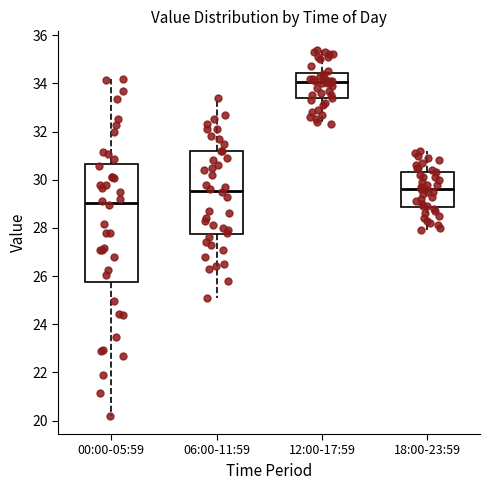

Which box is the tallest, from its lower edge to its upper edge?

00:00-05:59